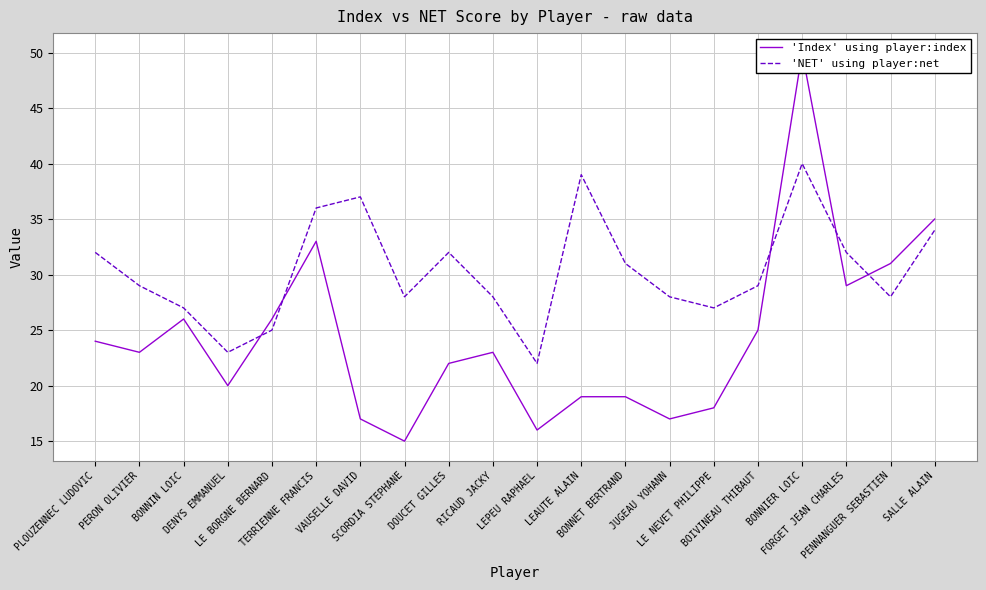

True or false: 'NET' using player:net has a value of 69 at BONNIER LOIC.

False